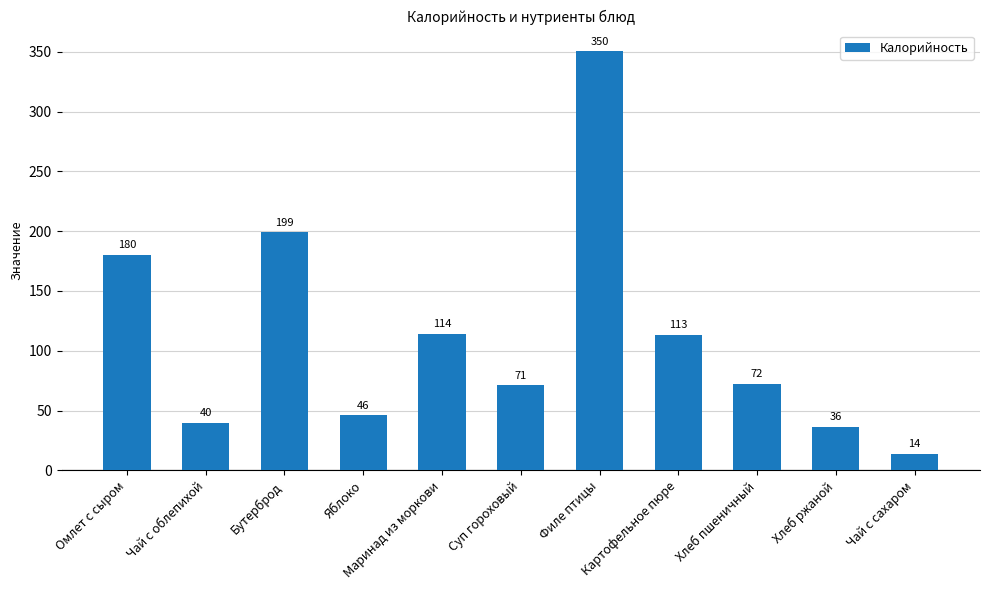

What is the maximum value shown in the chart?

350.2